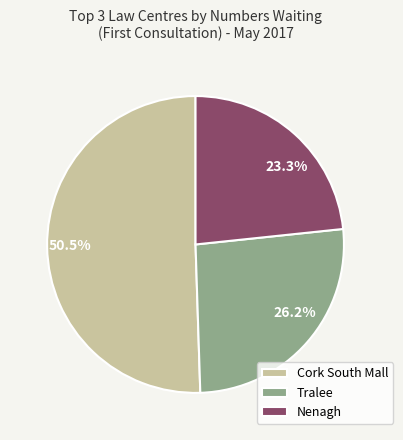

Which has a higher value, Nenagh or Tralee?

Tralee